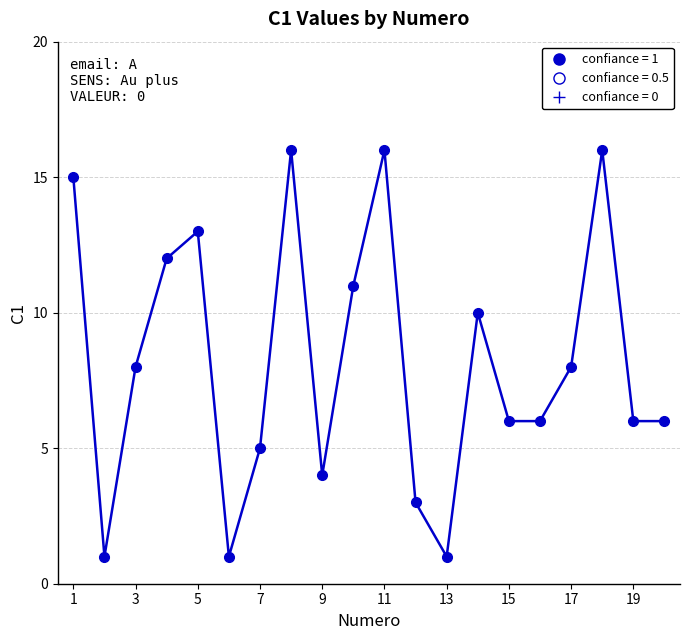

What is the difference between the maximum and second lowest values?

15